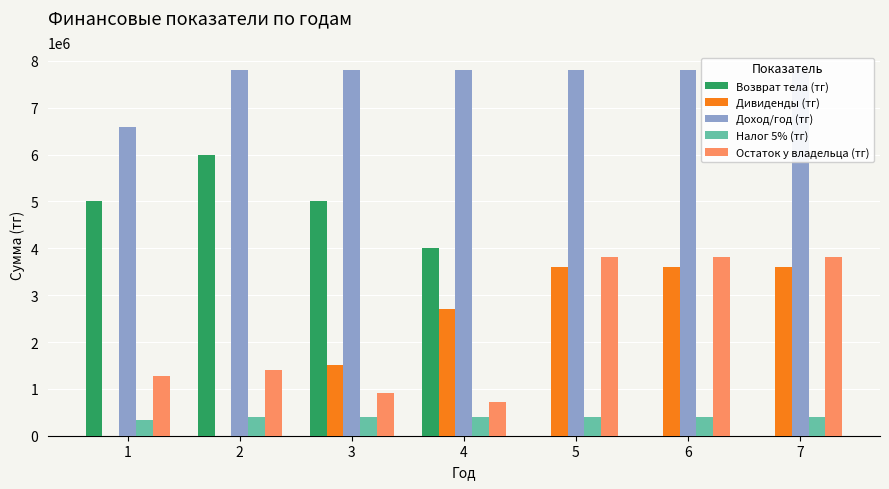

What is the average value of the Доход/год (тг) series?

7628571